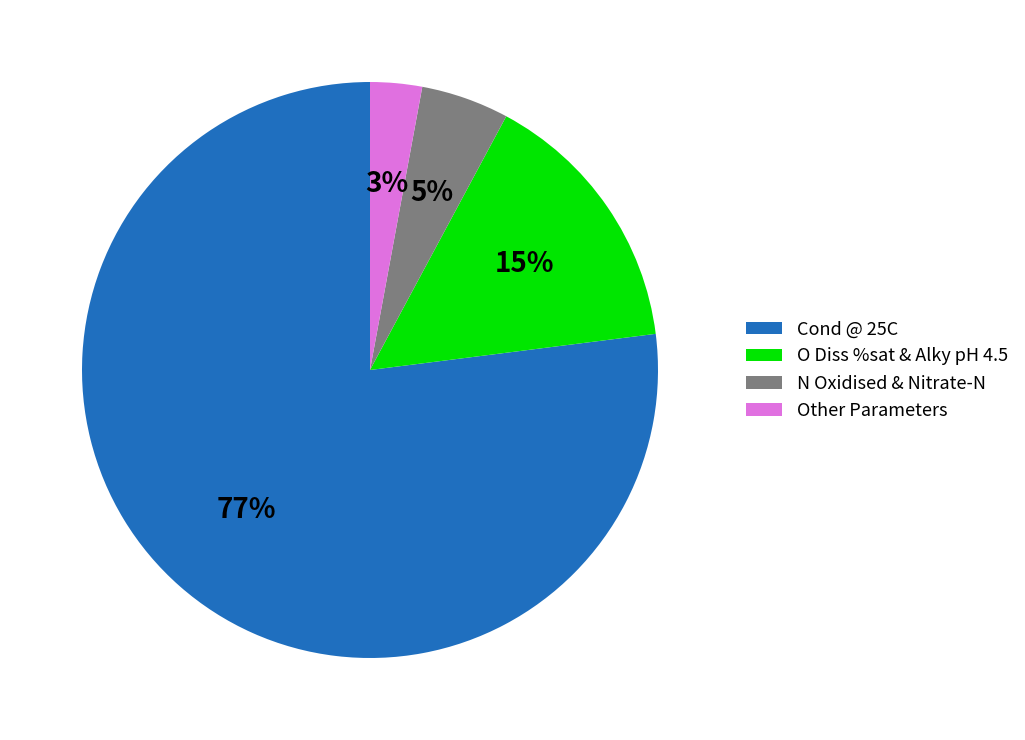

True or false: N Oxidised & Nitrate-N accounts for 5% of the total.

True